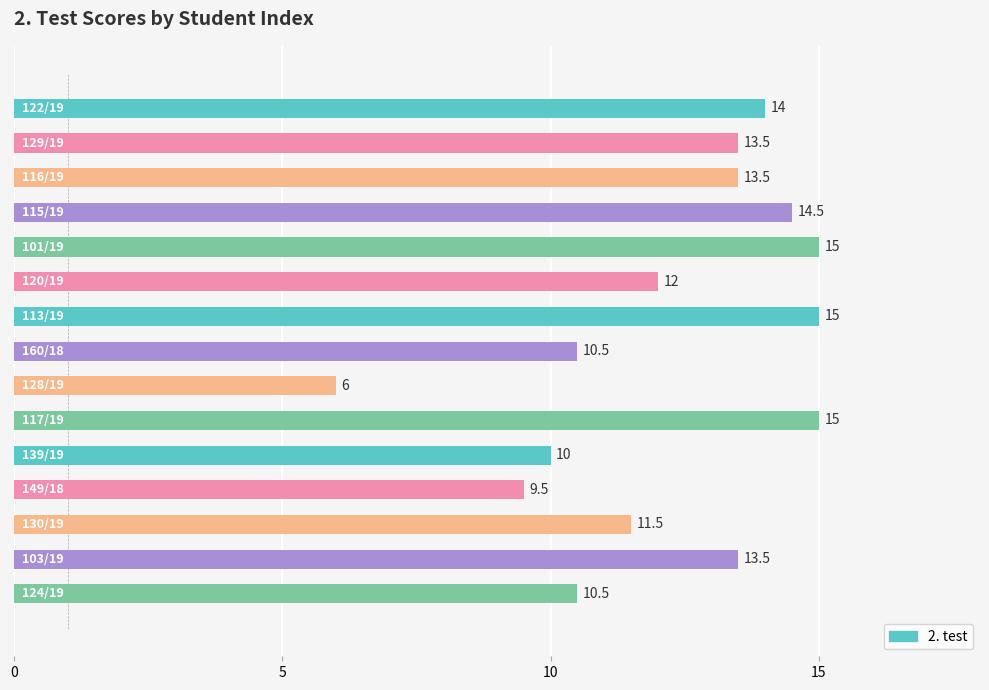

What is the difference between the maximum and second lowest values?

5.5